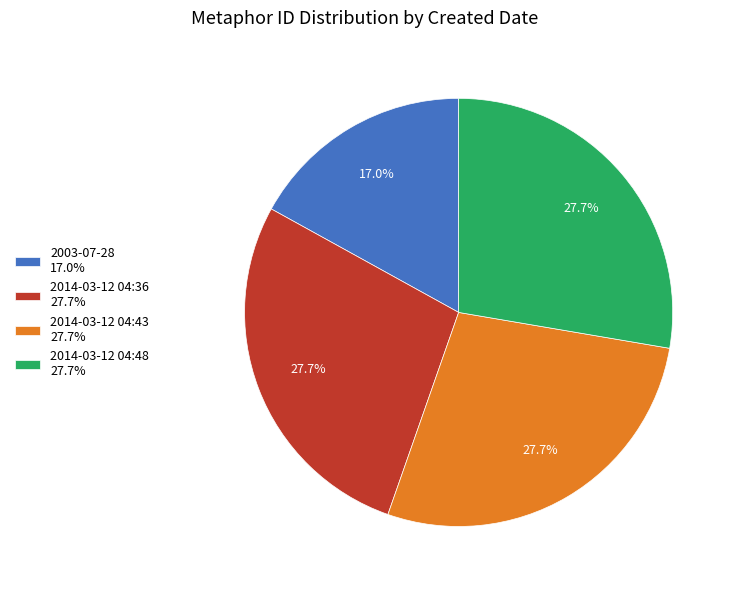

Does any single category account for the majority?

No